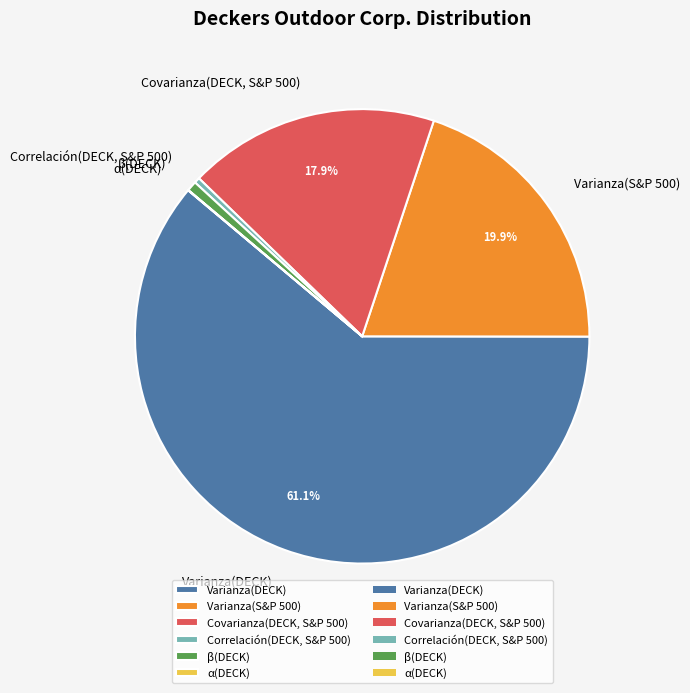

Combined, do Varianza(DECK) and Covarianza(DECK, S&P 500) account for over 50%?

Yes